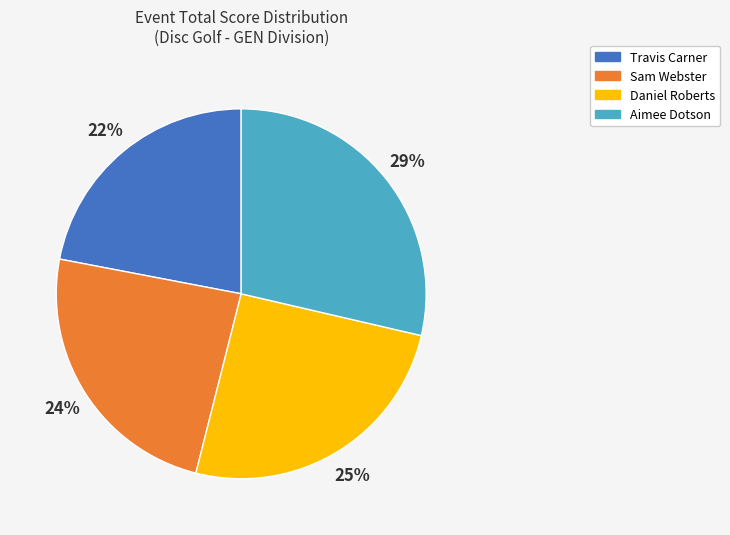

Which category has the smallest portion of the pie?

Travis Carner